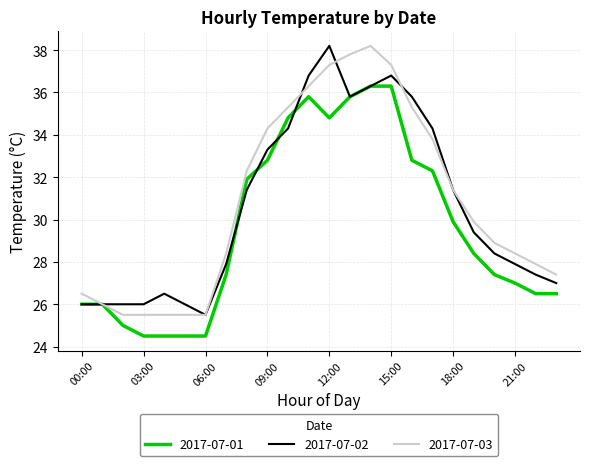

What are all the series names shown in the legend?

2017-07-01, 2017-07-02, 2017-07-03